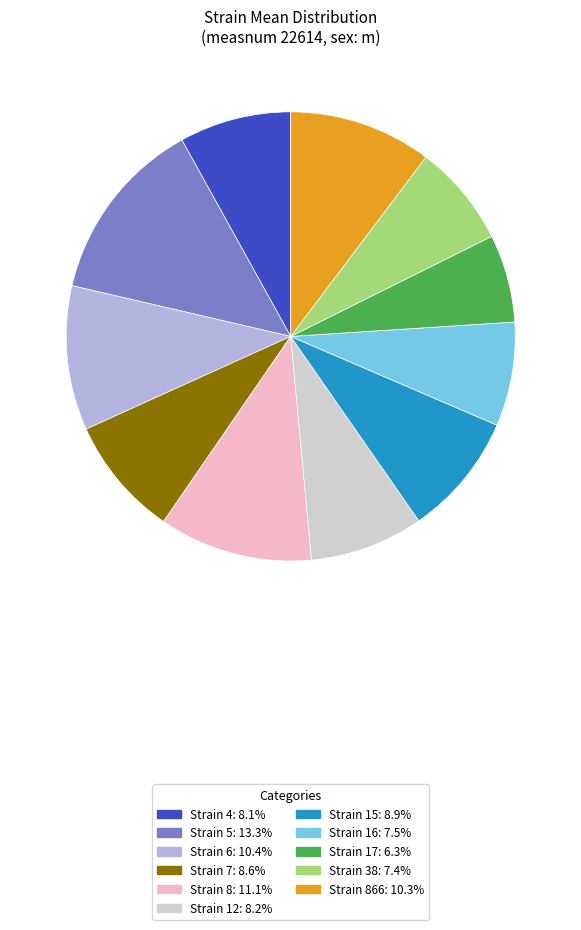

Is there any slice that represents more than half of the pie?

No